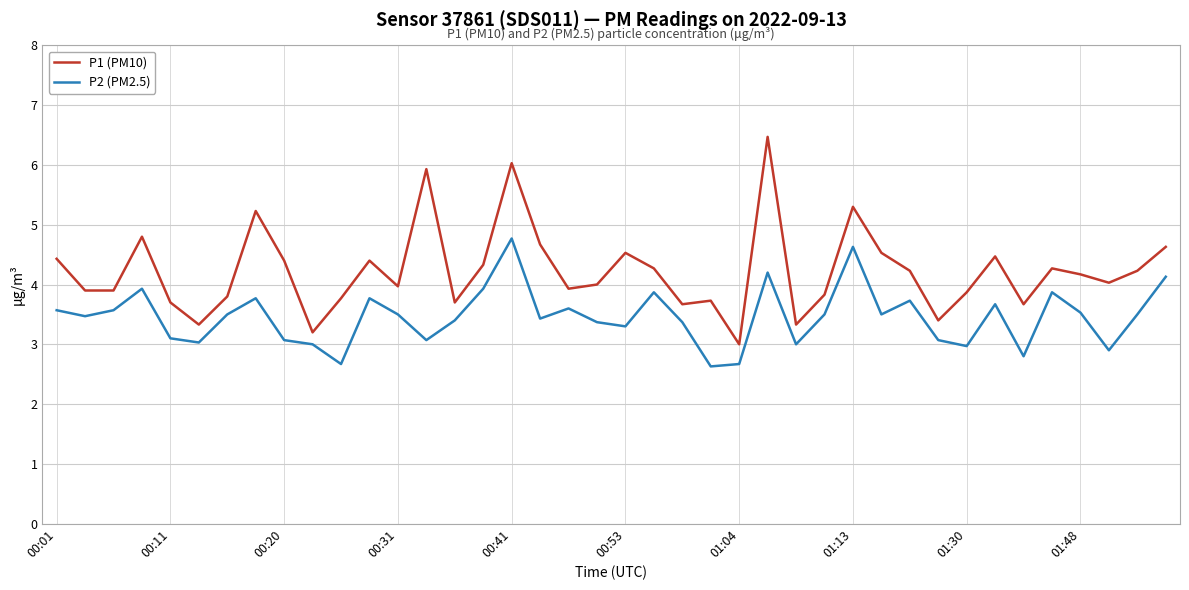

What is the sum of all P1 (PM10) values?

169.1